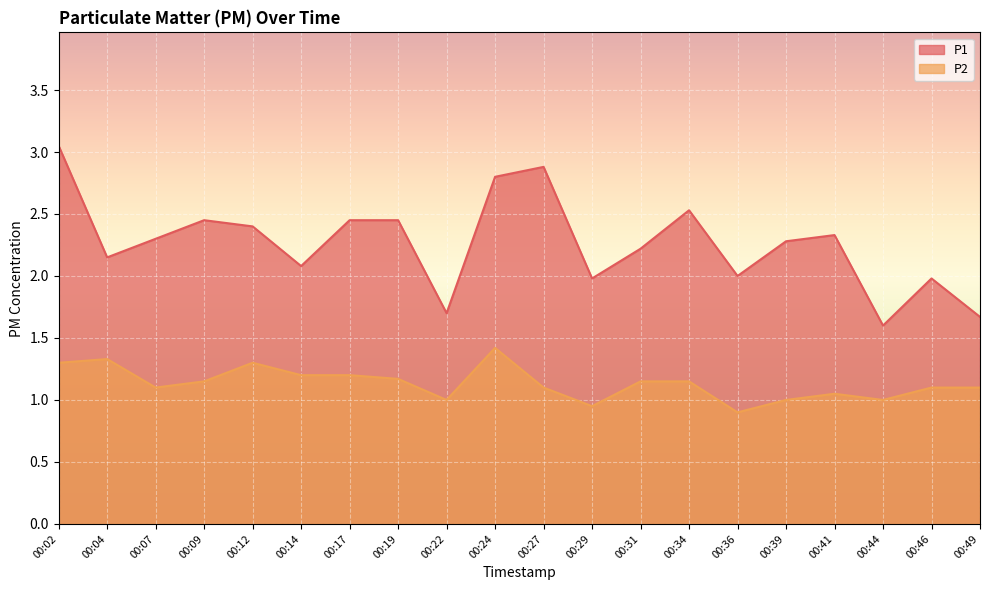

True or false: P2 and P1 intersect in this chart.

False